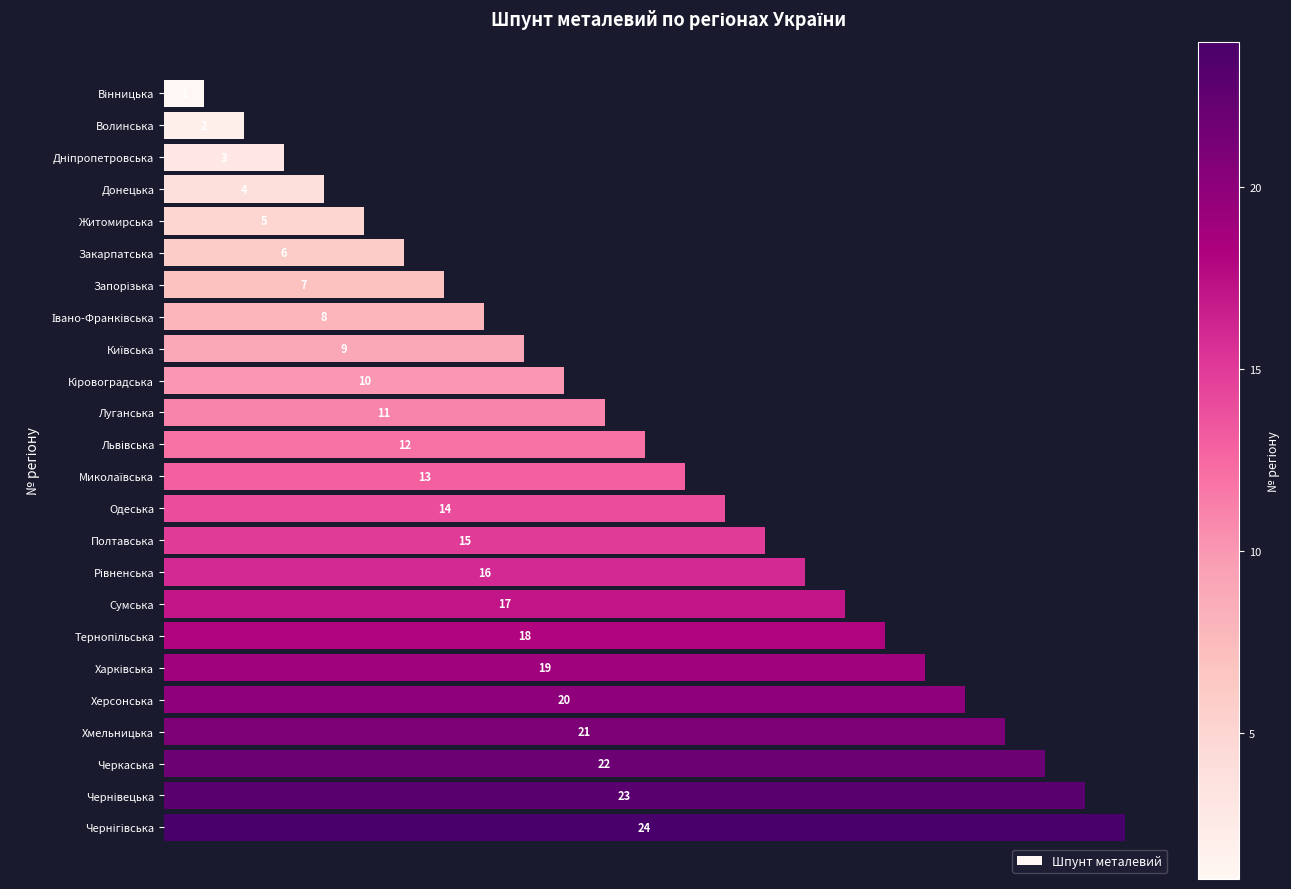

What is the difference between the maximum and minimum values?

23